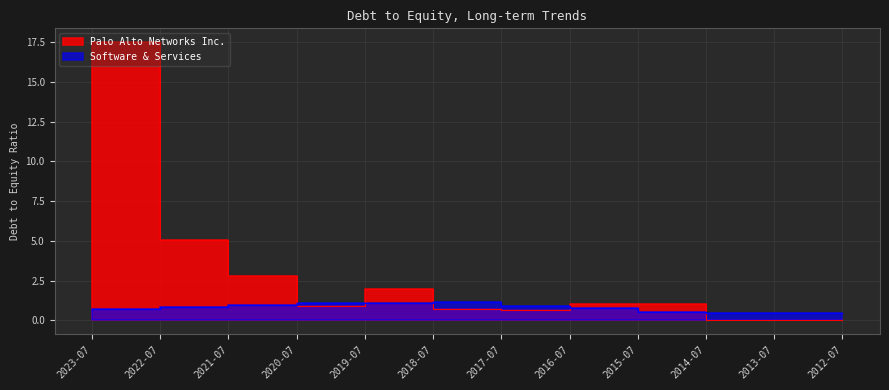

At which label is Software & Services closest to 0?

2012-07